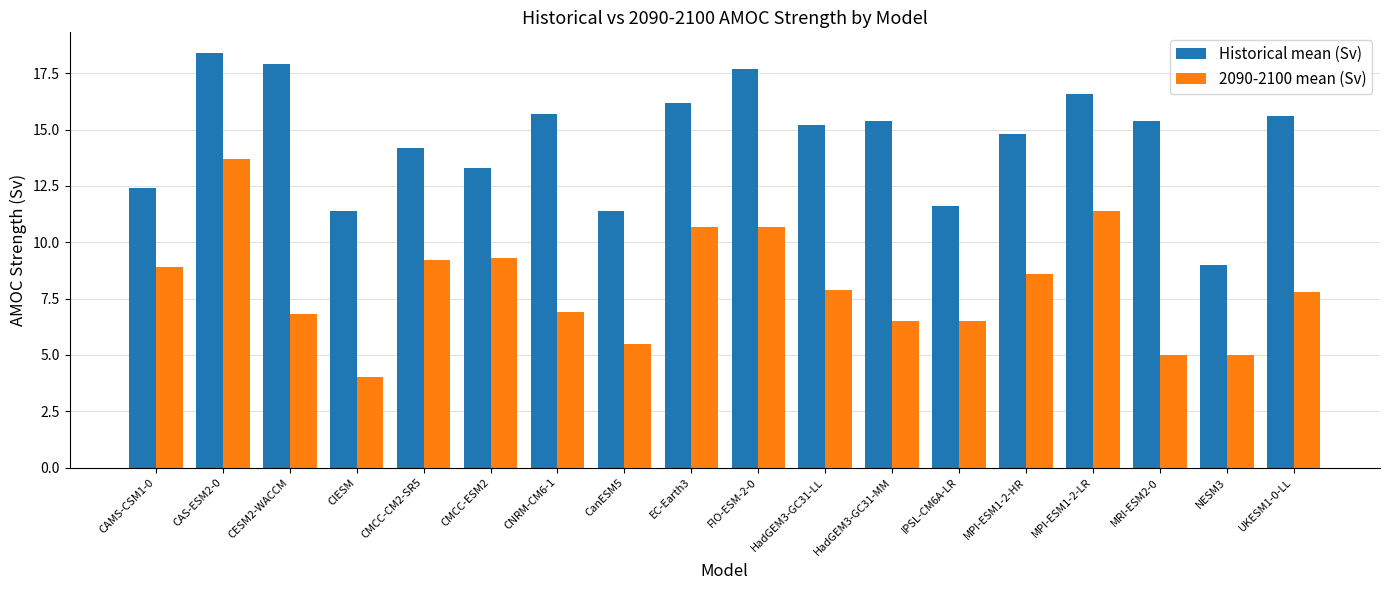

What are all the series names shown in the legend?

Historical mean (Sv), 2090-2100 mean (Sv)